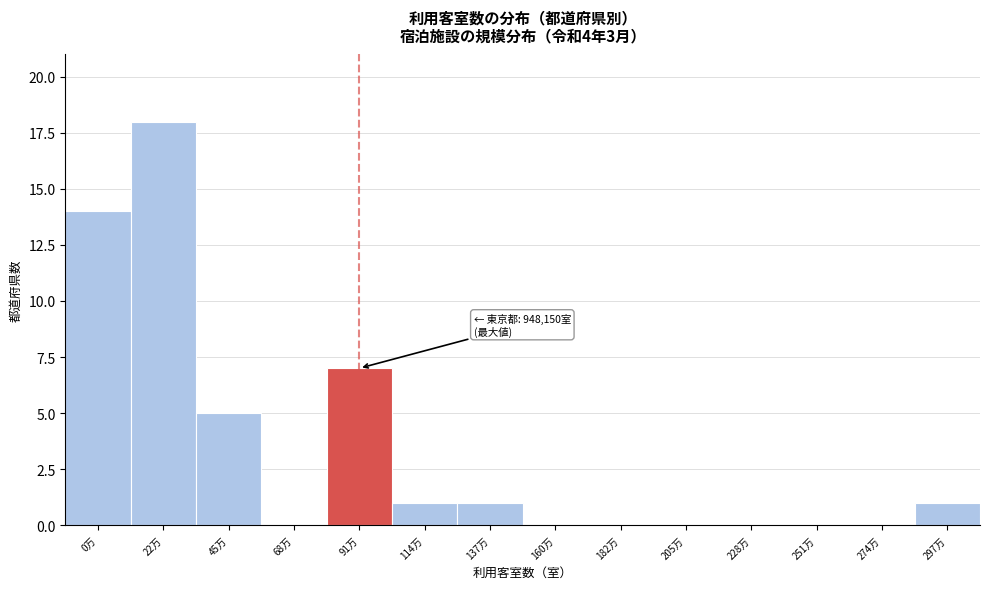

Reading left to right, list all the values displayed in this chart.

0万=14	22万=18	45万=5	68万=0	91万=7	114万=1	137万=1	160万=0	182万=0	205万=0	228万=0	251万=0	274万=0	297万=1